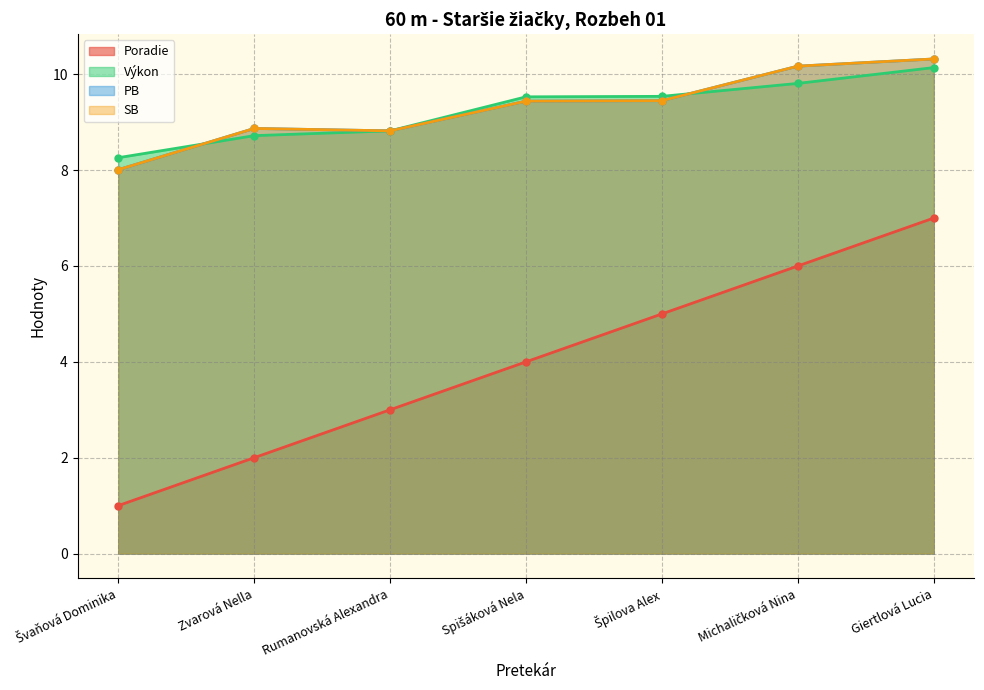

Rank the series at Giertlová Lucia from highest to lowest value.

PB, SB, Výkon, Poradie